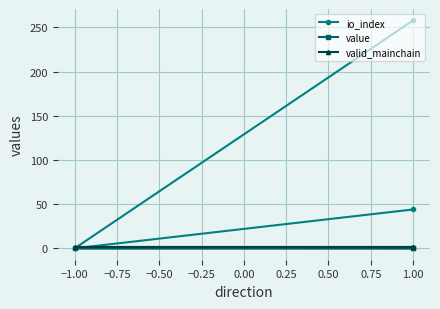

How many distinct data groups are displayed?

3